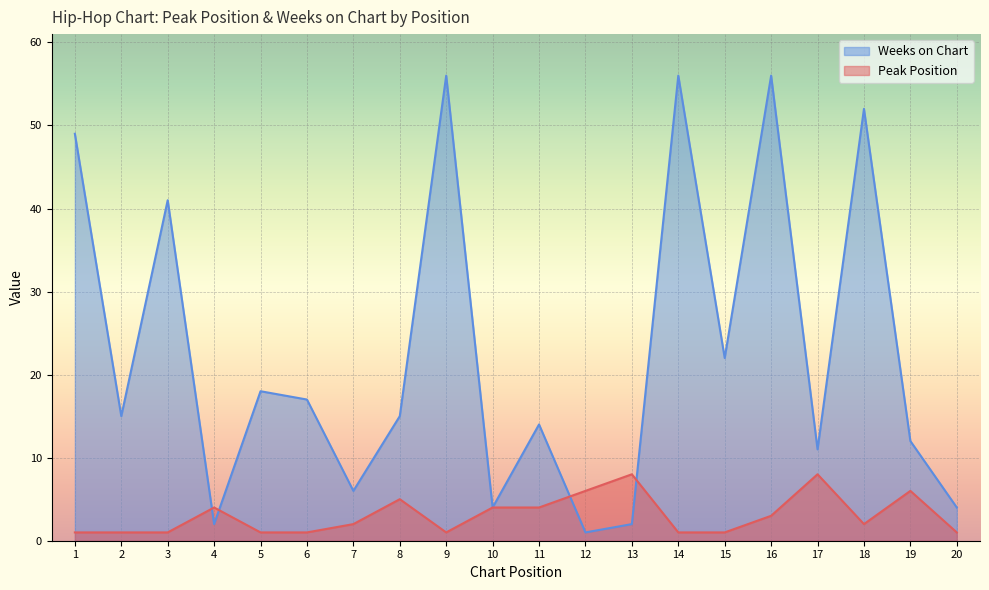

Where is Weeks on Chart nearest to the value 28?

15